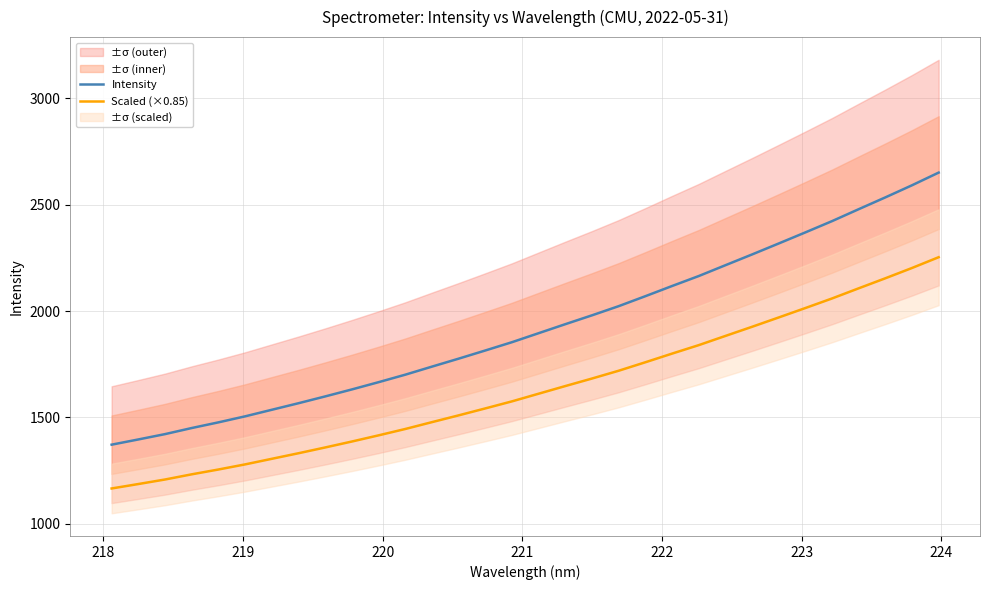

Is this an area chart (filled region under the line)?

No